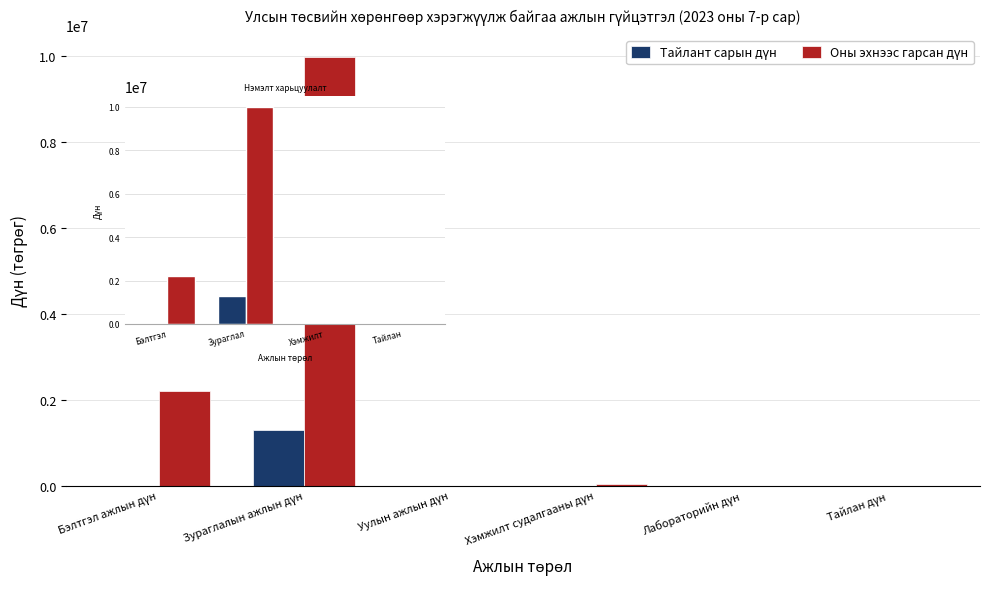

At which label is Тайлант сарын дүн closest to 650000?

Бэлтгэл